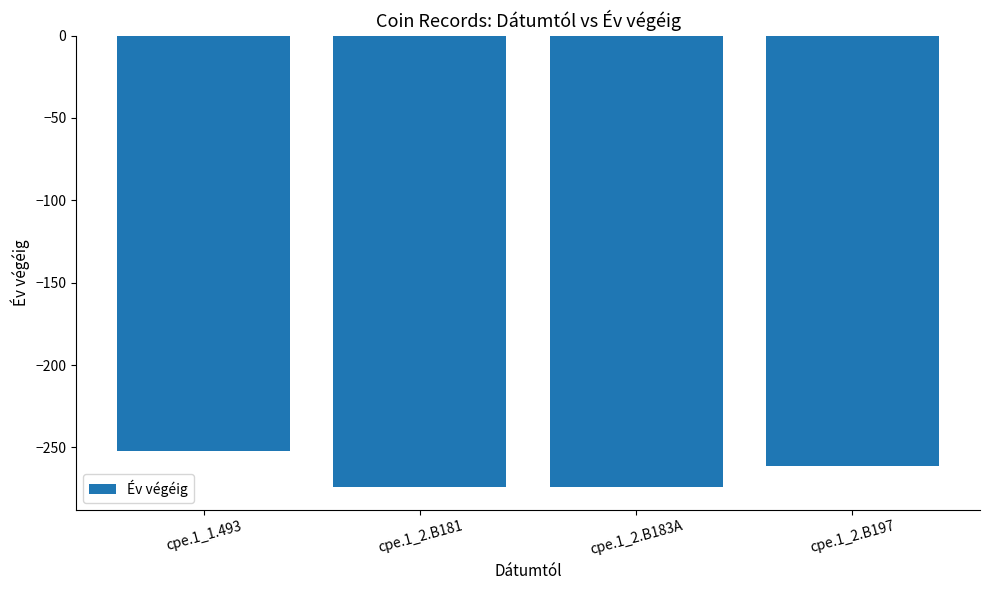

What is the label of the 1st bar from the left?

cpe.1_1.493